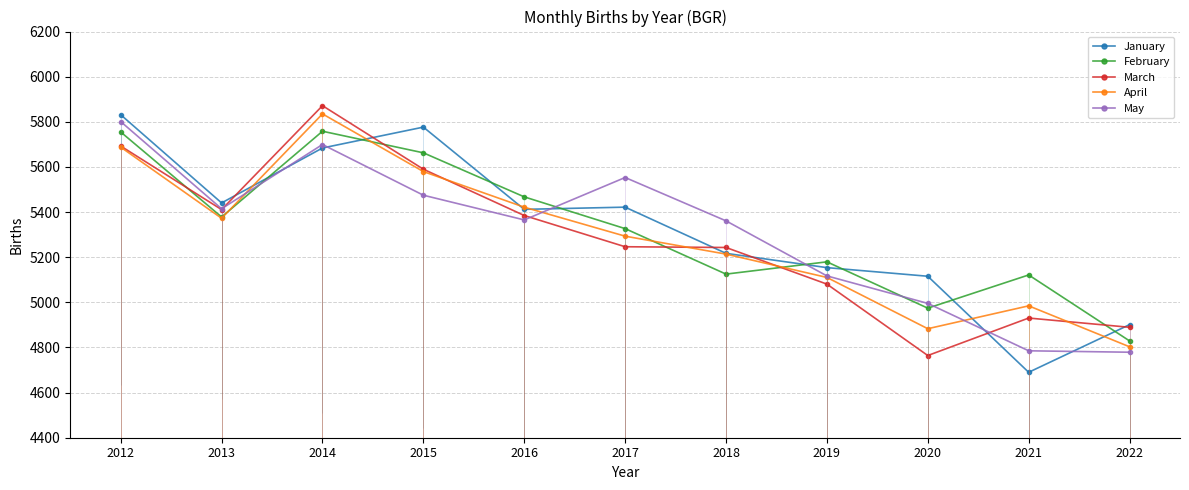

Which series changed the most between 2013 and 2015?

January